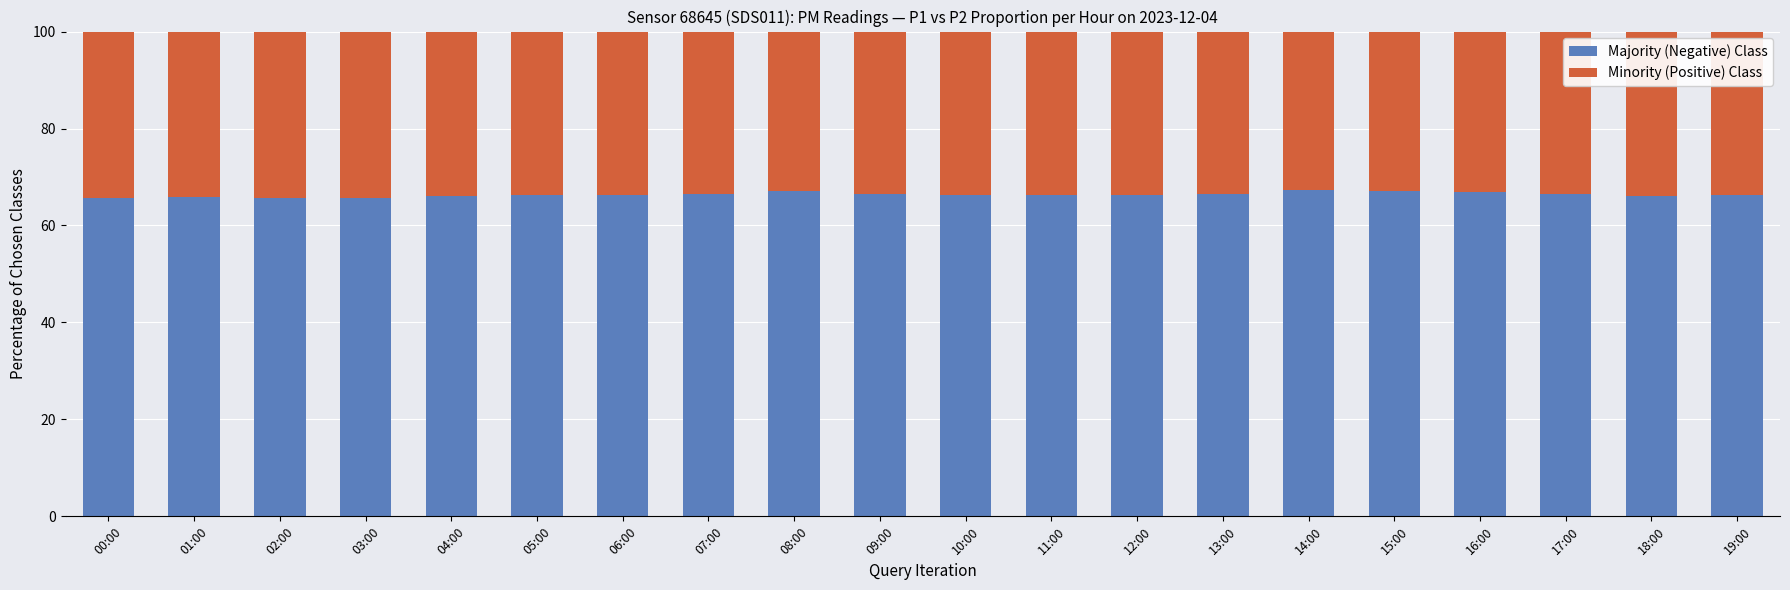

What is the total value across all series at 05:00?

100.0